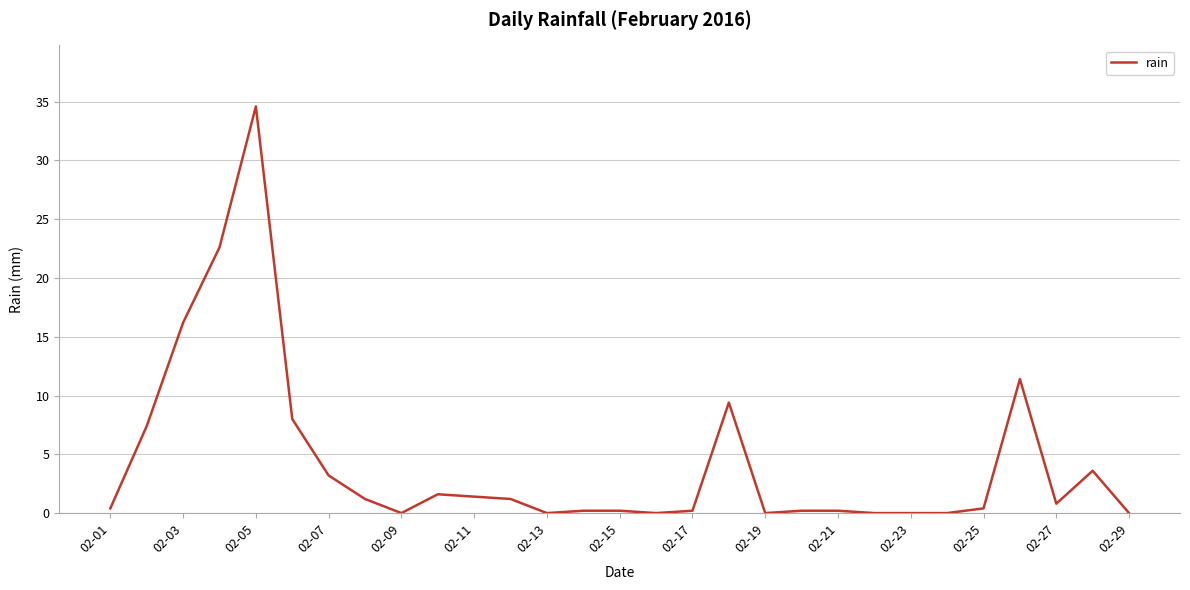

How many lines are shown in the chart?

1